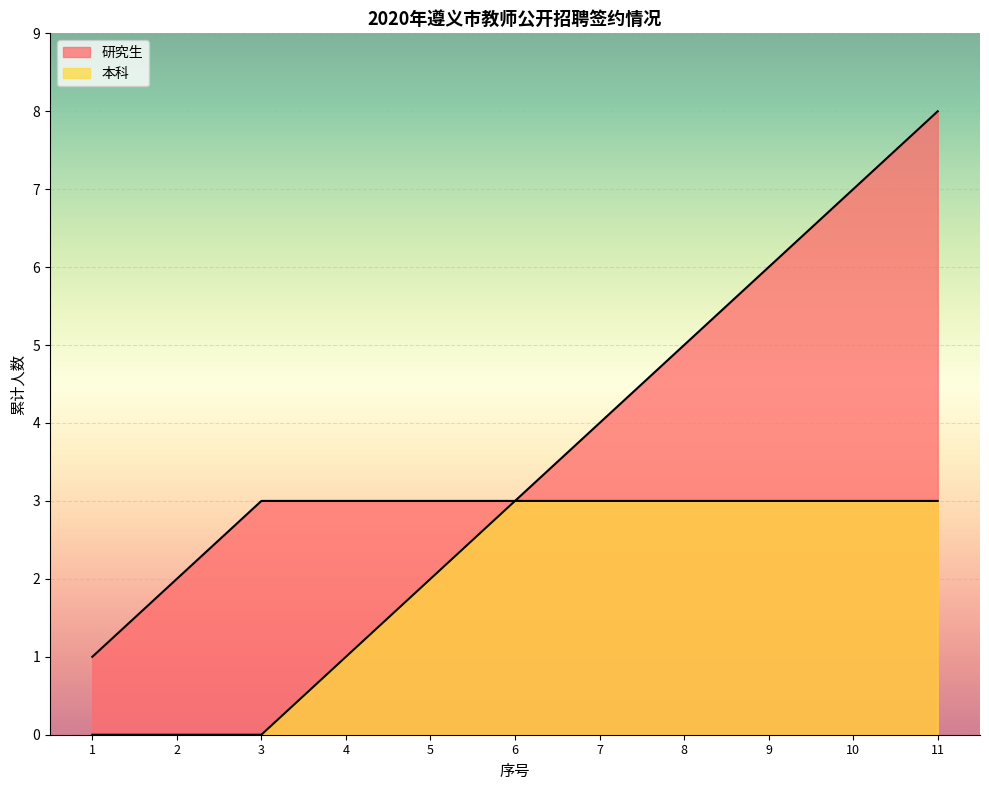

True or false: 本科 has more than 2 points higher than both neighbors.

False